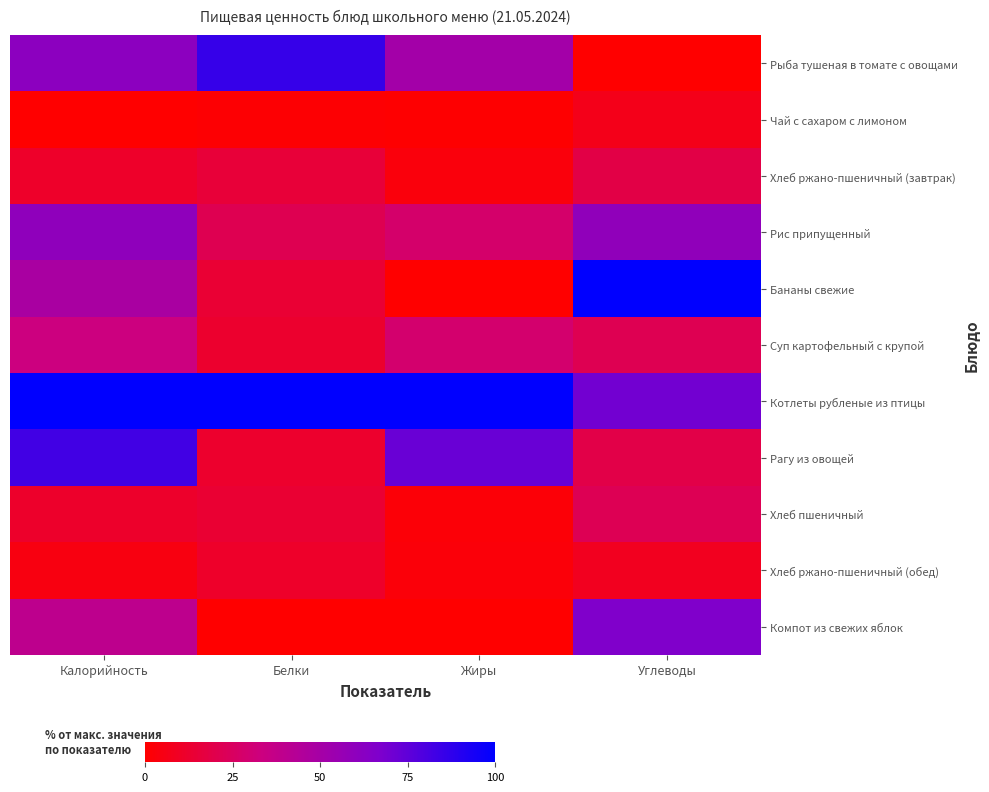

At which category does the chart reach its minimum across all series?

Углеводы